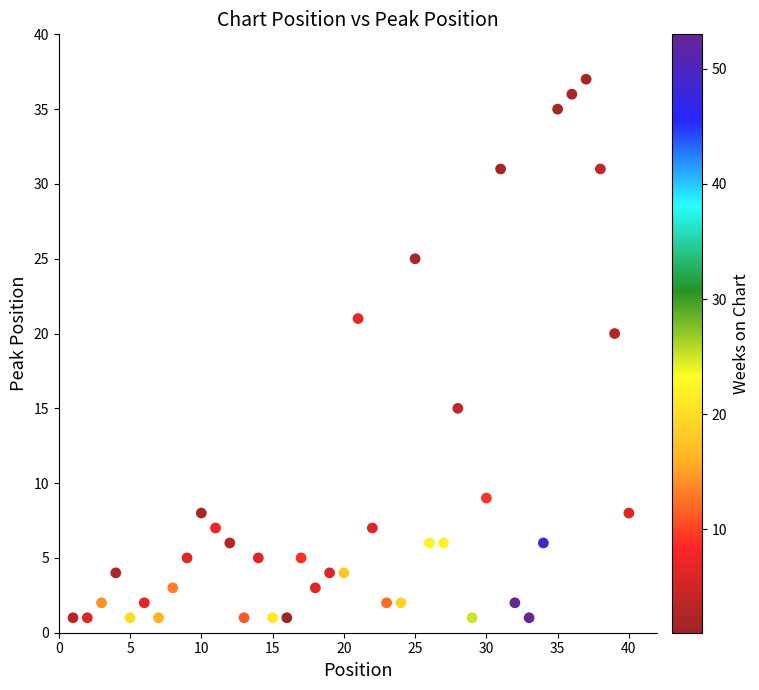

What is the range of X values (max minus min)?

39